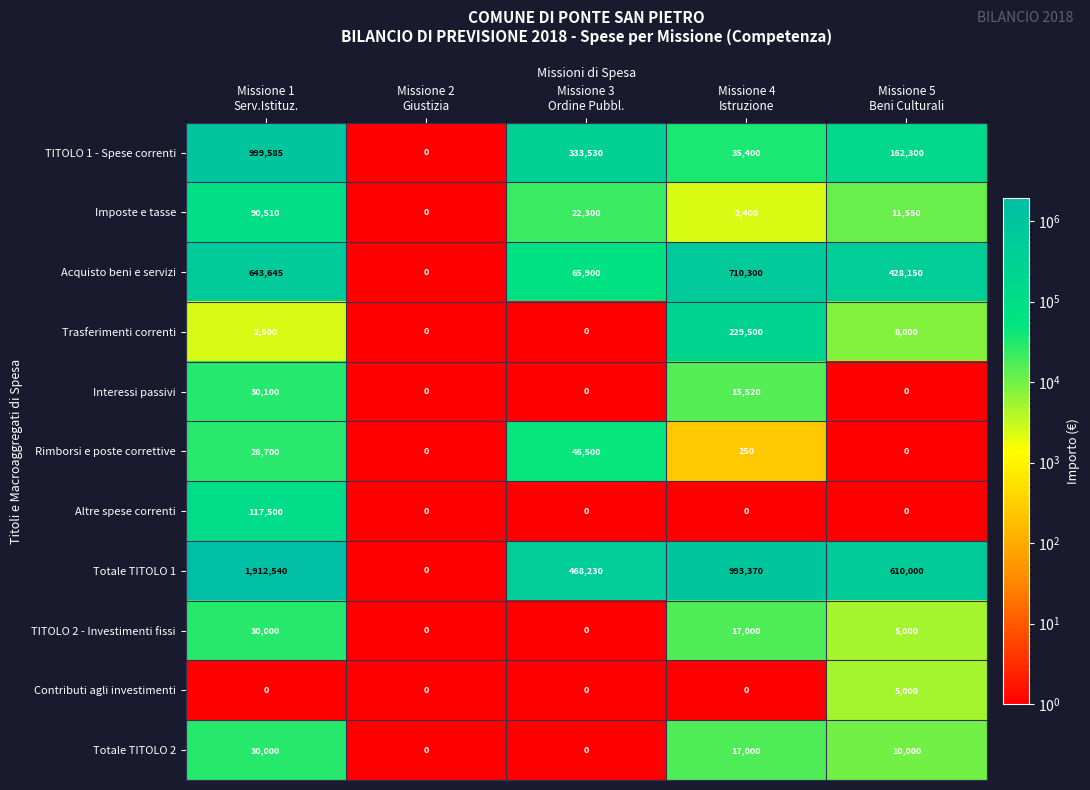

At which category is the sum across all series the highest?

Missione 1
Serv.Istituz.